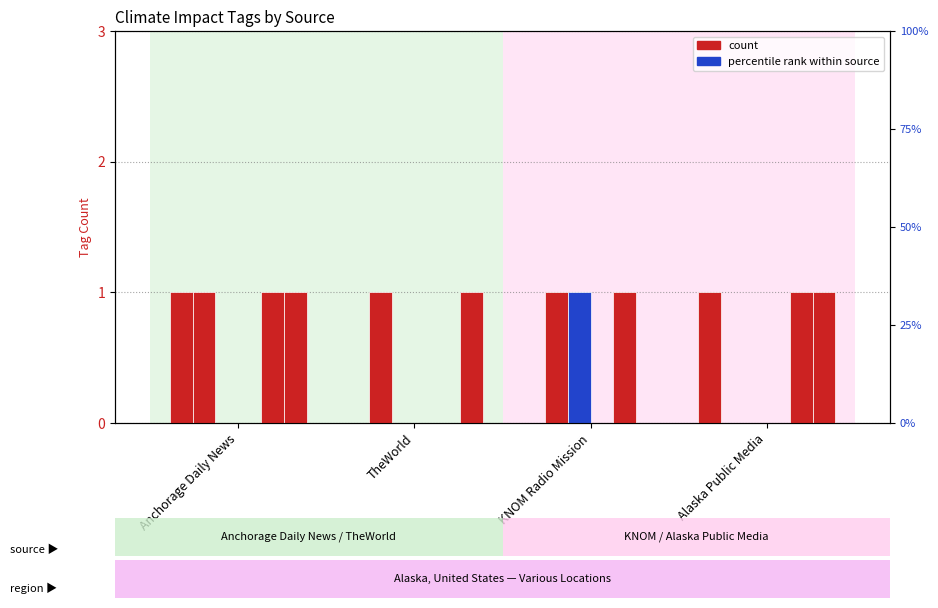

What is the sum of all SNOW values?

3